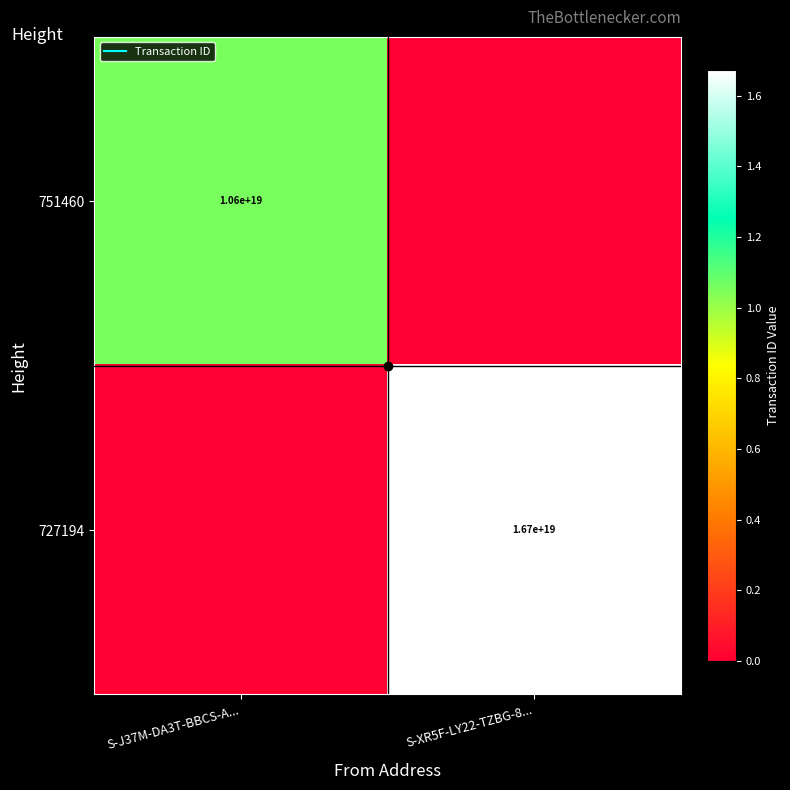

The value of 727194 at S-XR5F-LY22-TZBG-8... is 16717611708720746496. True or false?

True